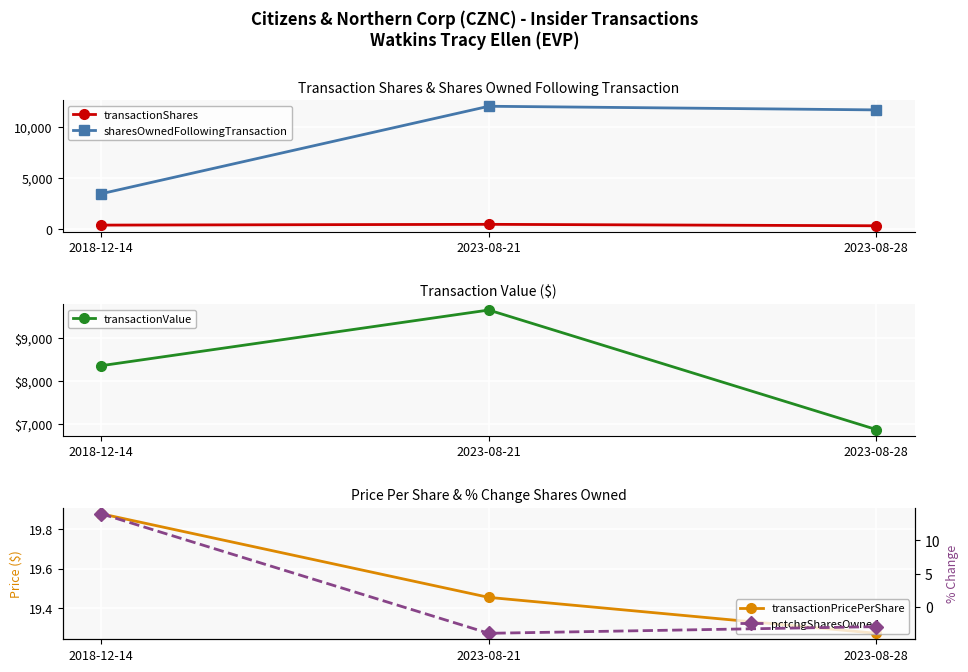

What is the total value across all series at 2023-08-28?

18888.3